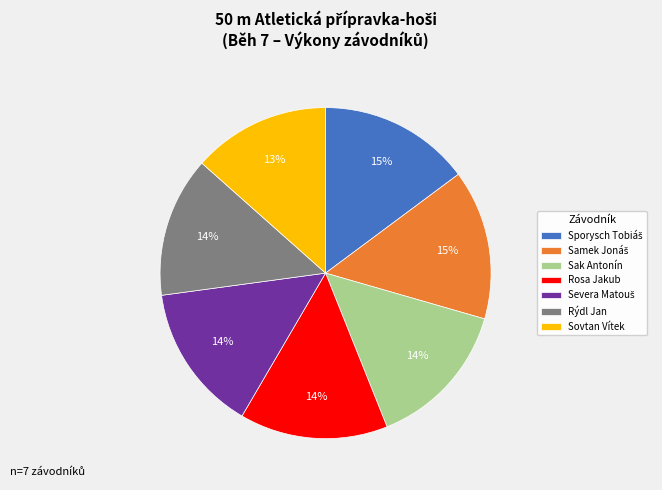

Is it true that Rýdl Jan is 29% of the pie?

False